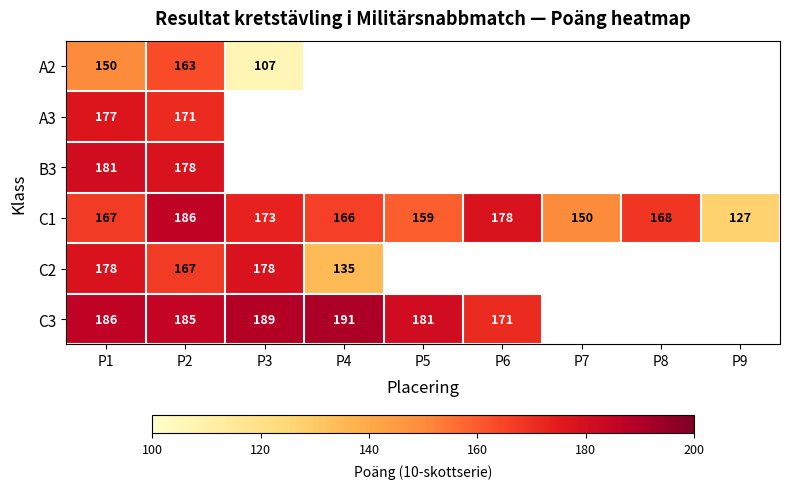

What is the difference between the highest and lowest values at P1?

36